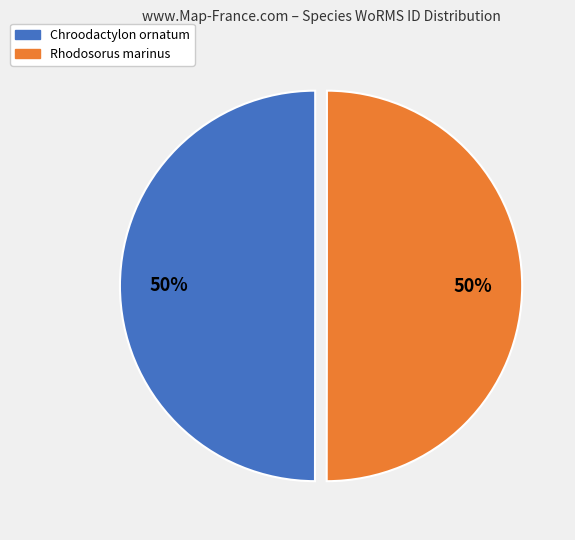

To the nearest percent, what is the average slice percentage?

50%